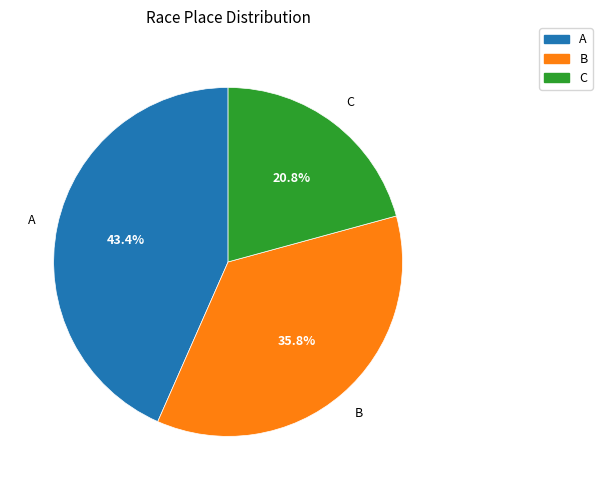

Rank the categories by value from lowest to highest.

C, B, A